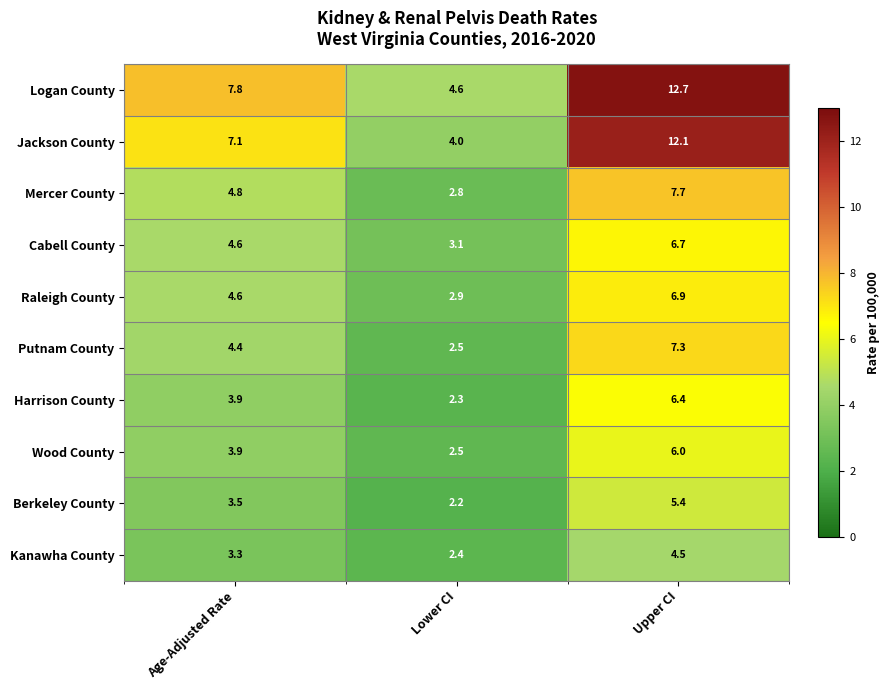

Which series has the largest total across all categories?

Logan County